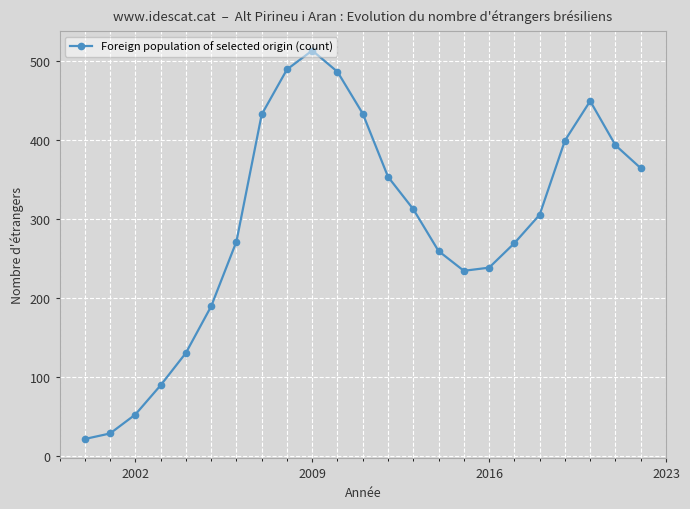

What is the value of the 7th point from the left?

271